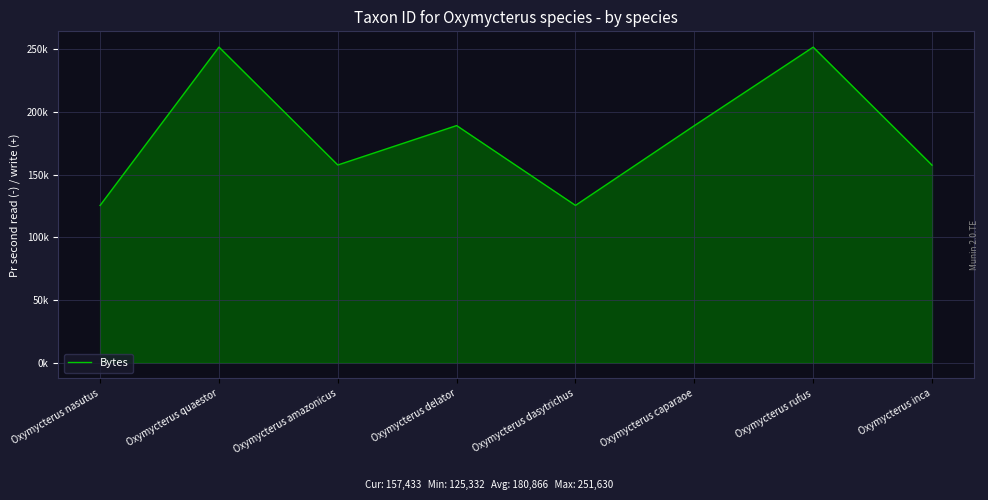

Is this an area chart (filled region under the line)?

Yes